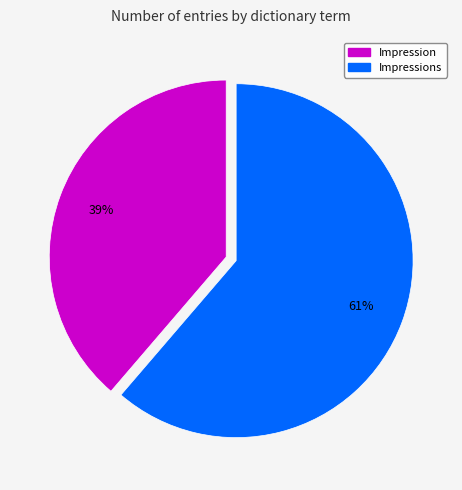

To the nearest percent, what is the combined percentage of Impression and Impressions?

100%